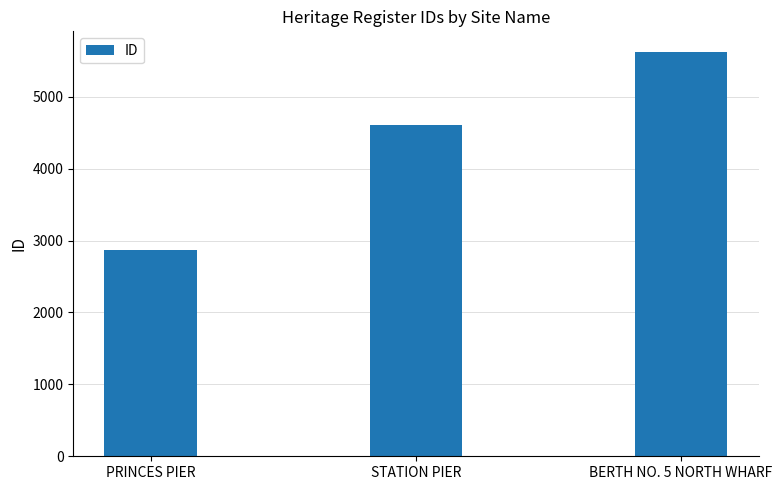

What is the difference between the second highest and minimum values?

1733